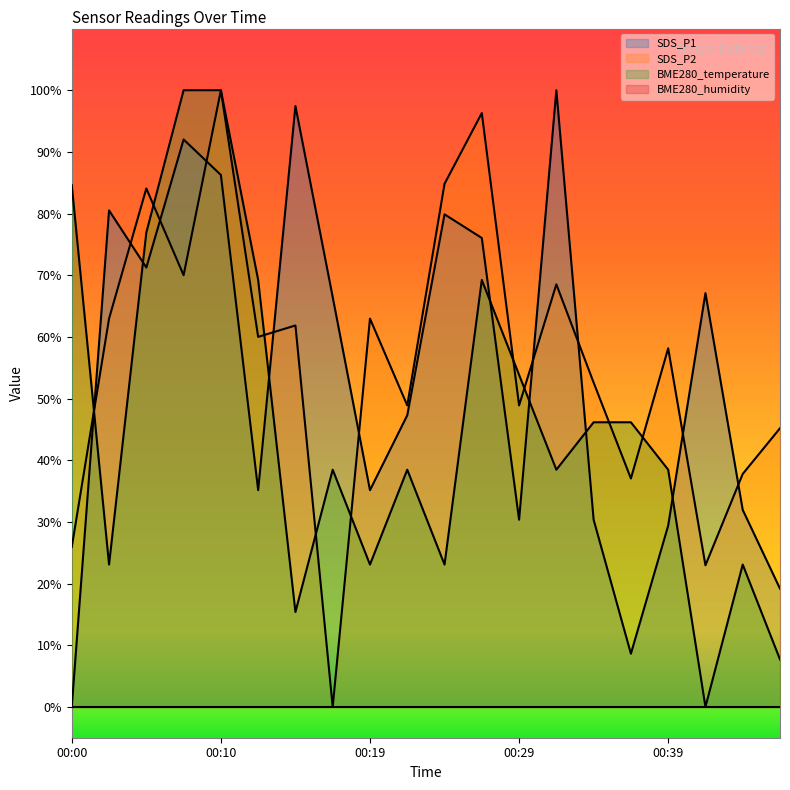

Rank the series at 00:00 from highest to lowest value.

BME280_temperature, SDS_P2, SDS_P1